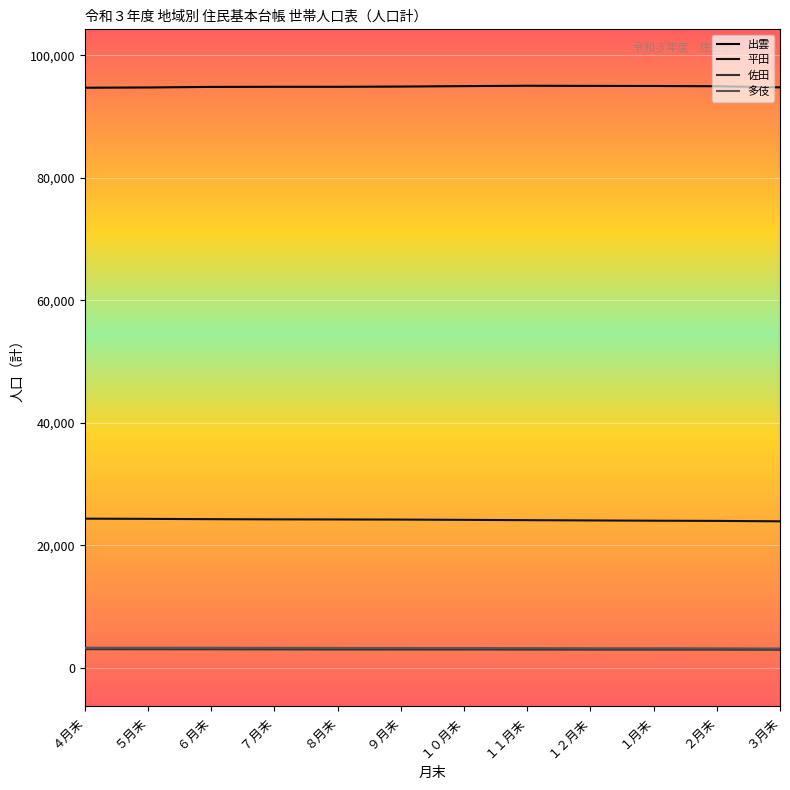

Reading left to right, what are all the values shown in this chart?

出雲: ４月末=94687	５月末=94727	６月末=94819	７月末=94841	８月末=94839	９月末=94876	１０月末=94946	１１月末=95011	１２月末=94986	１月末=94970	２月末=94927	３月末=94747
平田: ４月末=24361	５月末=24327	６月末=24277	７月末=24246	８月末=24230	９月末=24211	１０月末=24165	１１月末=24114	１２月末=24070	１月末=24027	２月末=23995	３月末=23929
佐田: ４月末=3059	５月末=3049	６月末=3043	７月末=3032	８月末=3017	９月末=3007	１０月末=3010	１１月末=2997	１２月末=2991	１月末=2991	２月末=2986	３月末=2964
多伎: ４月末=3296	５月末=3296	６月末=3289	７月末=3283	８月末=3264	９月末=3257	１０月末=3250	１１月末=3234	１２月末=3213	１月末=3206	２月末=3193	３月末=3163